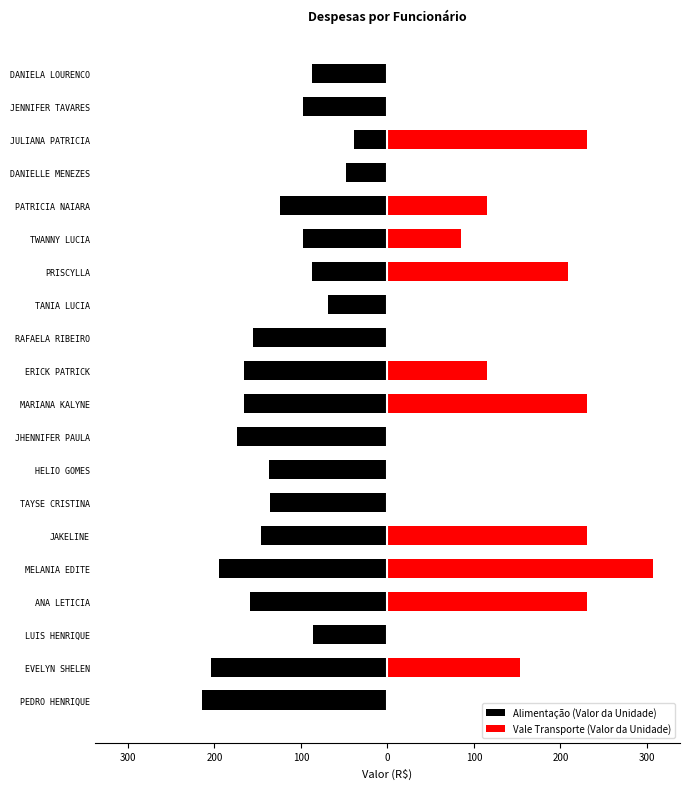

Does the chart contain any negative values?

Yes